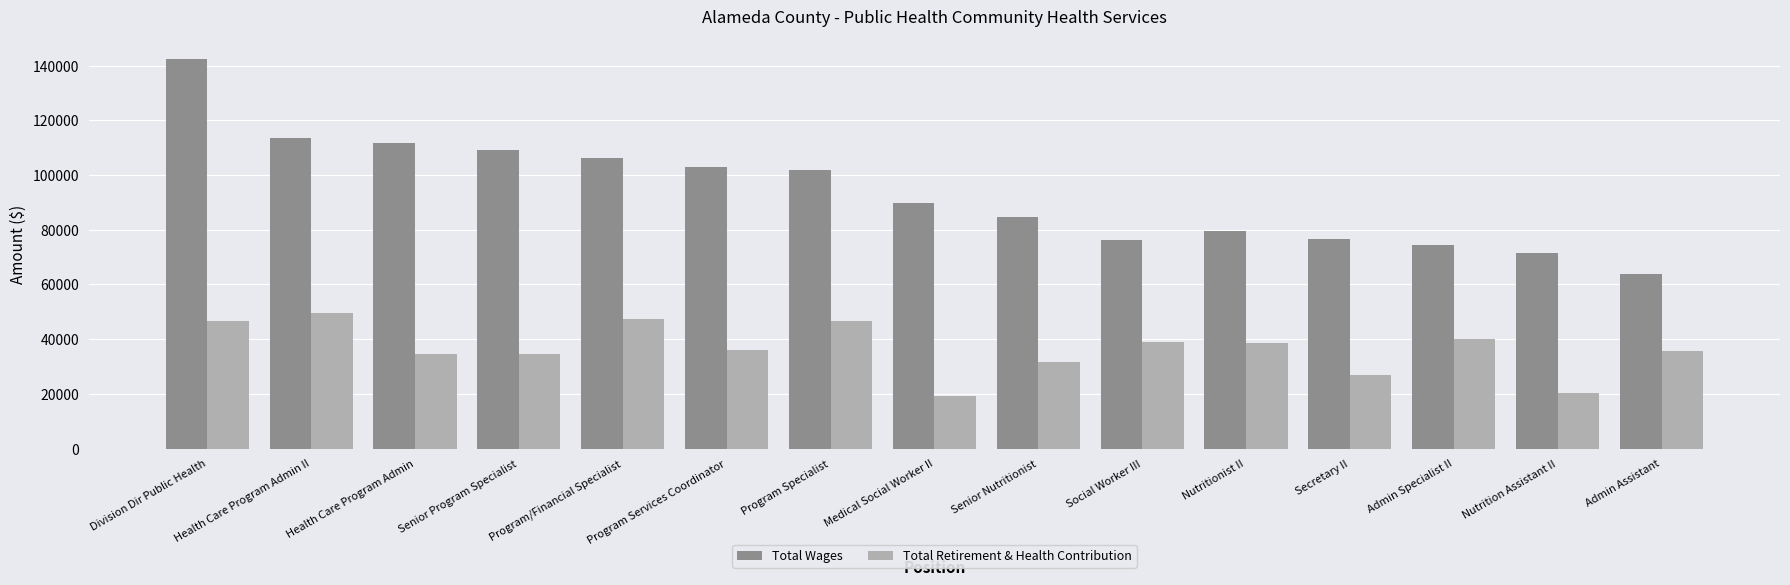

At which category is the sum across all series the highest?

Division Dir Public Health